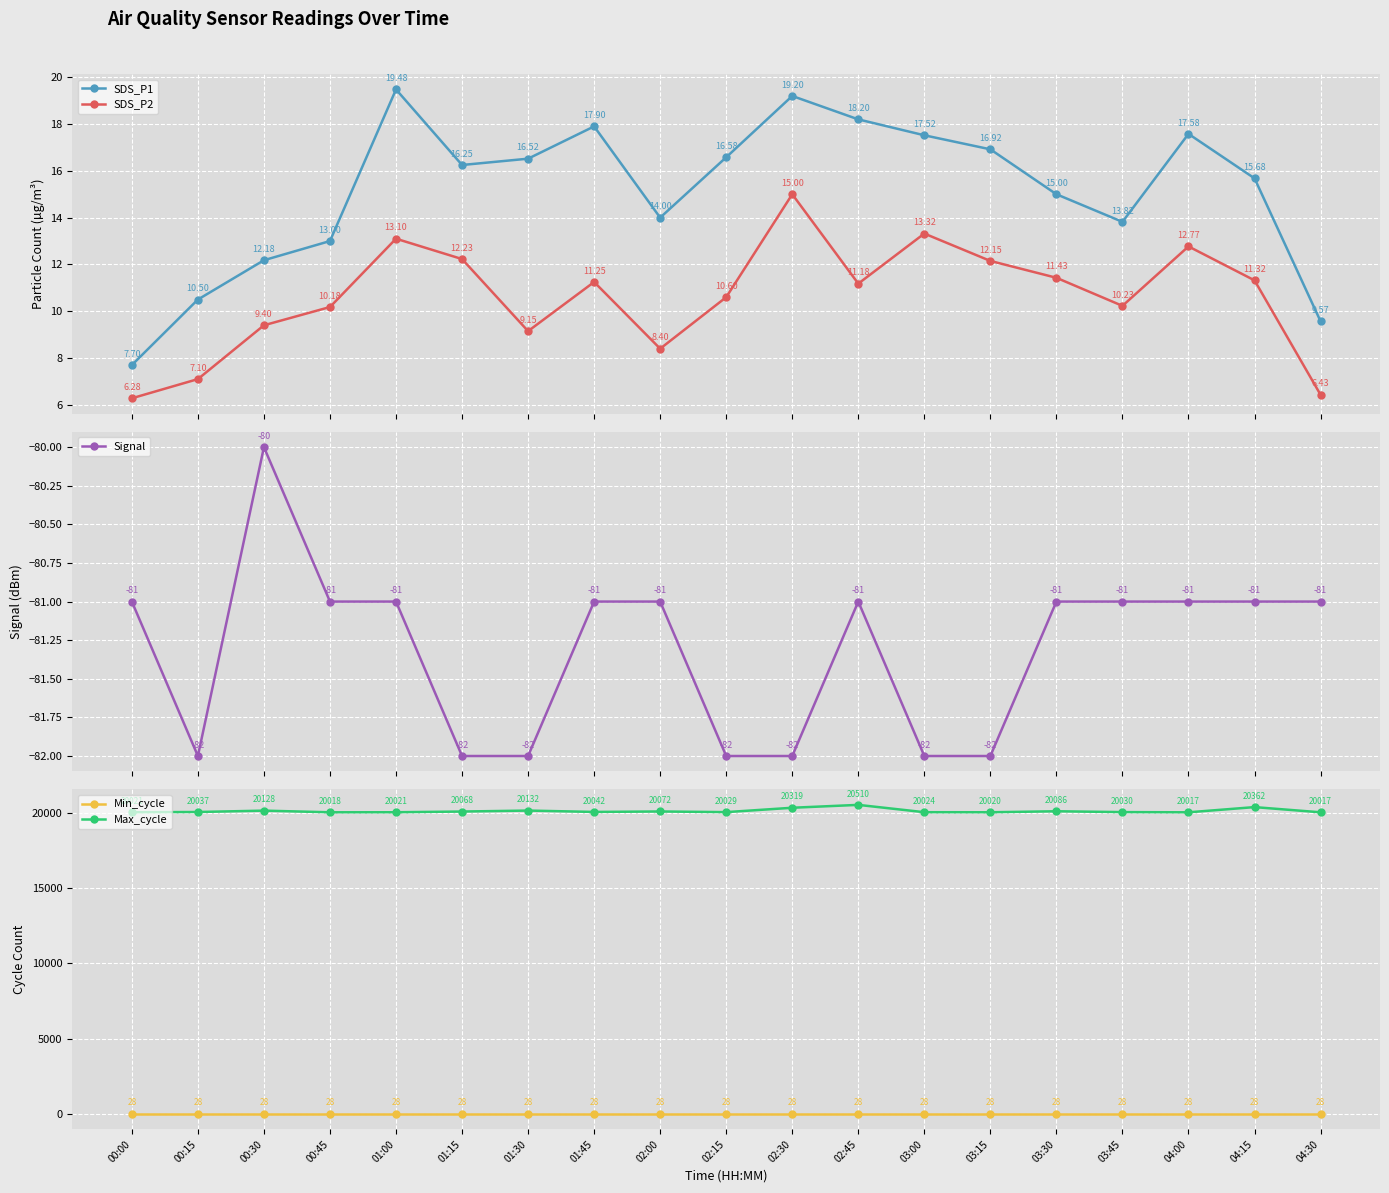

Reading left to right, transcribe all the data shown in this chart.

SDS_P1: 00:00=7.7	00:15=10.5	00:30=12.2	00:45=13.0	01:00=19.5	01:15=16.2	01:30=16.5	01:45=17.9	02:00=14.0	02:15=16.6	02:30=19.2	02:45=18.2	03:00=17.5	03:15=16.9	03:30=15.0	03:45=13.8	04:00=17.6	04:15=15.7	04:30=9.6
SDS_P2: 00:00=6.3	00:15=7.1	00:30=9.4	00:45=10.2	01:00=13.1	01:15=12.2	01:30=9.2	01:45=11.2	02:00=8.4	02:15=10.6	02:30=15.0	02:45=11.2	03:00=13.3	03:15=12.2	03:30=11.4	03:45=10.2	04:00=12.8	04:15=11.3	04:30=6.4
Signal: 00:00=-81.0	00:15=-82.0	00:30=-80.0	00:45=-81.0	01:00=-81.0	01:15=-82.0	01:30=-82.0	01:45=-81.0	02:00=-81.0	02:15=-82.0	02:30=-82.0	02:45=-81.0	03:00=-82.0	03:15=-82.0	03:30=-81.0	03:45=-81.0	04:00=-81.0	04:15=-81.0	04:30=-81.0
Min_cycle: 00:00=28.0	00:15=28.0	00:30=28.0	00:45=28.0	01:00=28.0	01:15=28.0	01:30=28.0	01:45=28.0	02:00=28.0	02:15=28.0	02:30=28.0	02:45=28.0	03:00=28.0	03:15=28.0	03:30=28.0	03:45=28.0	04:00=28.0	04:15=28.0	04:30=28.0
Max_cycle: 00:00=20021.0	00:15=20037.0	00:30=20128.0	00:45=20018.0	01:00=20021.0	01:15=20068.0	01:30=20132.0	01:45=20042.0	02:00=20072.0	02:15=20029.0	02:30=20319.0	02:45=20510.0	03:00=20024.0	03:15=20020.0	03:30=20086.0	03:45=20030.0	04:00=20017.0	04:15=20362.0	04:30=20017.0